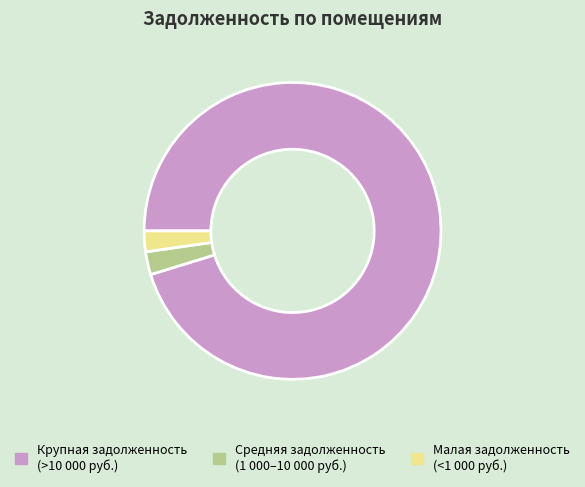

How many slices are in this pie chart?

3